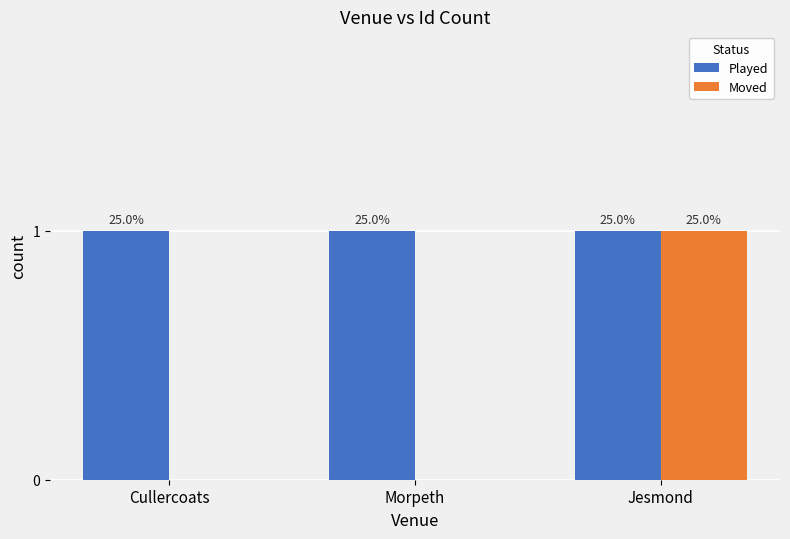

At which label does Moved reach its peak?

Jesmond